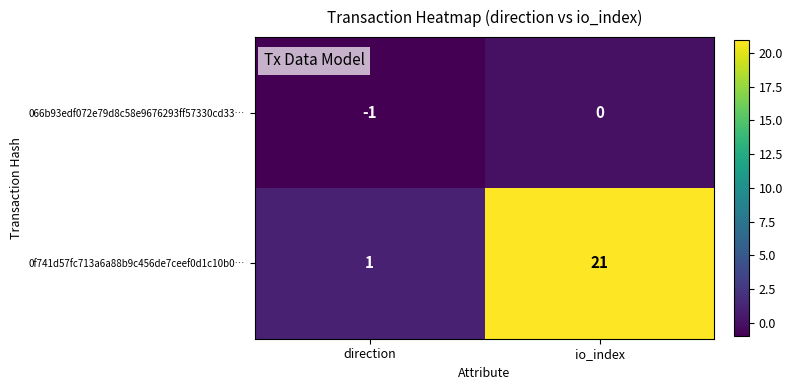

What is the average value of the 0f741d57fc713a6a88b9c456de7ceef0d1c10b0… series?

11